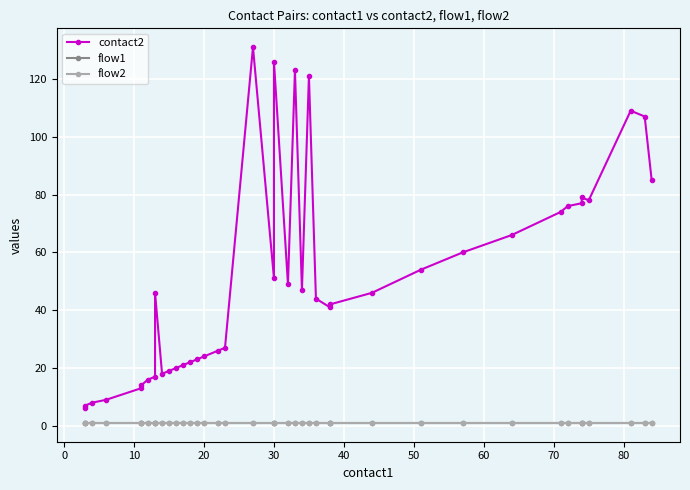

Which series has the widest spread of values?

contact2